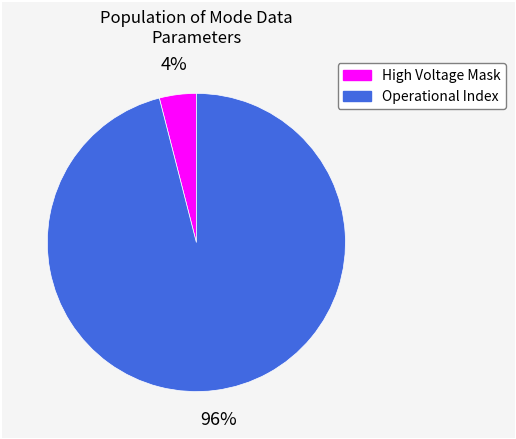

How many segments does this pie chart have?

2